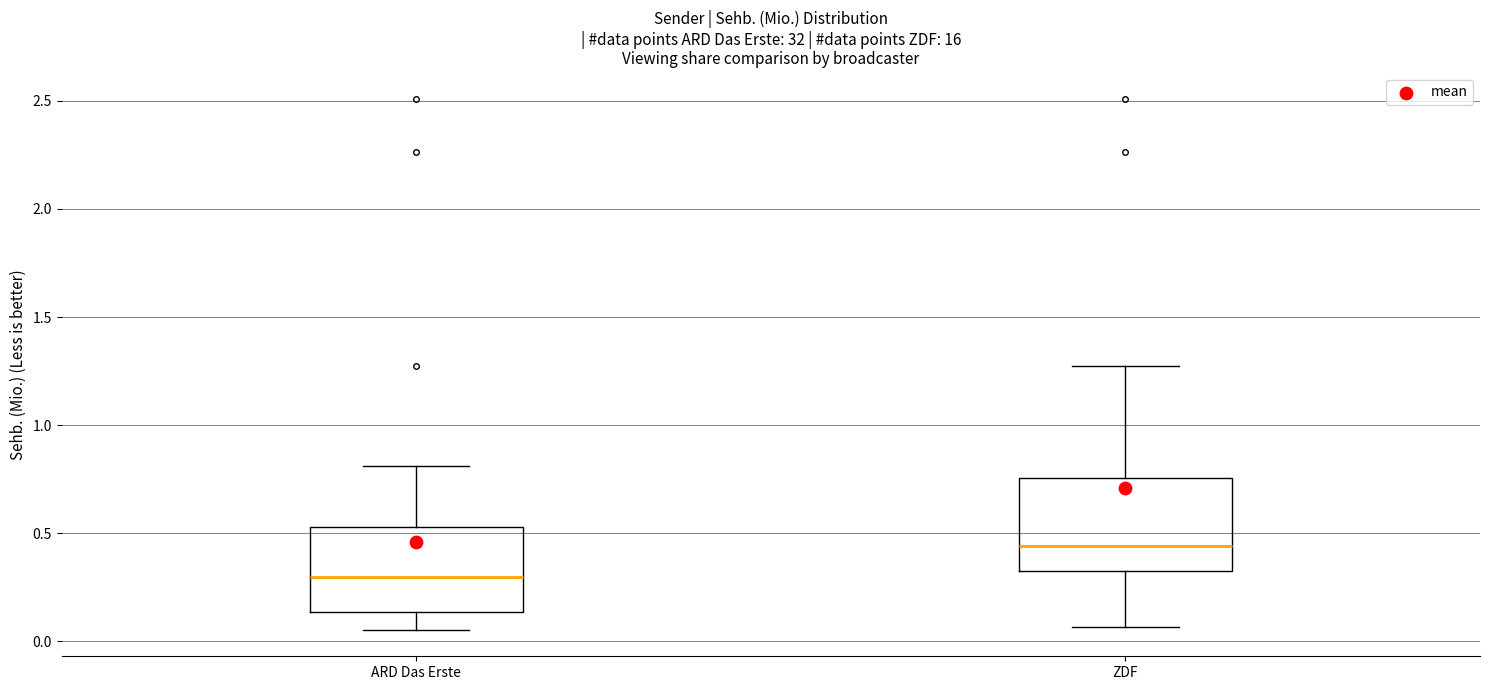

Where is the upper edge of the box for ARD Das Erste on the y-axis? The values are not printed on the chart, so give them approximately, as read against the axis.

0.55